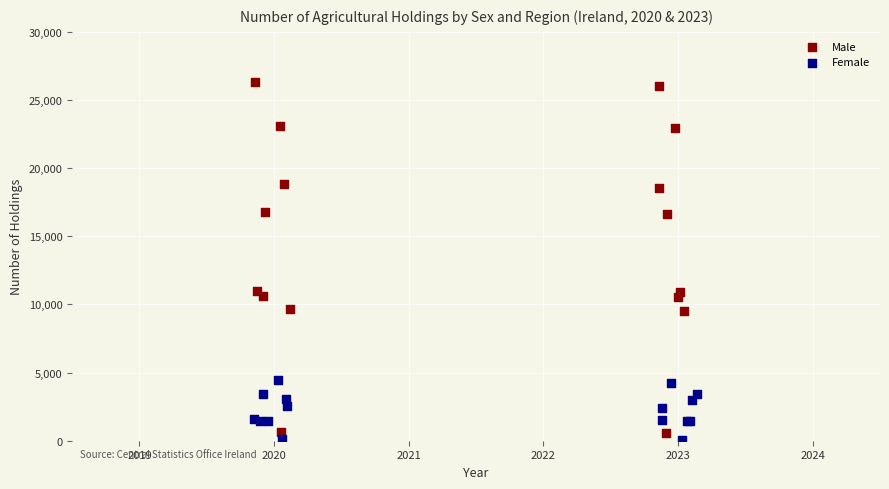

Which series reaches the maximum Y coordinate?

Male